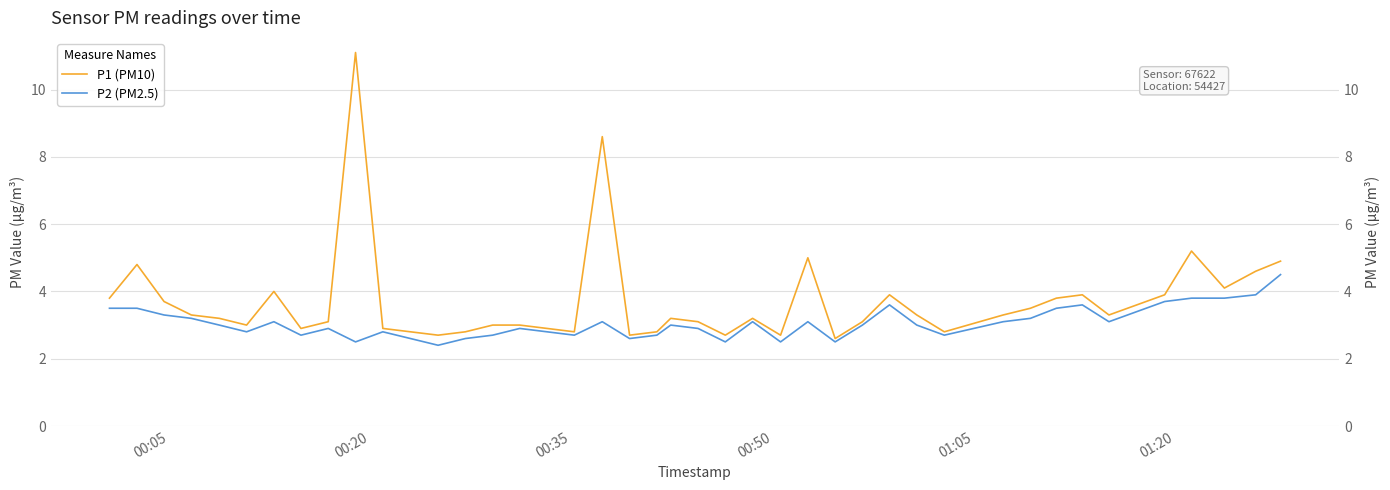

How many interior local valleys does the P2 (PM2.5) series have?

11